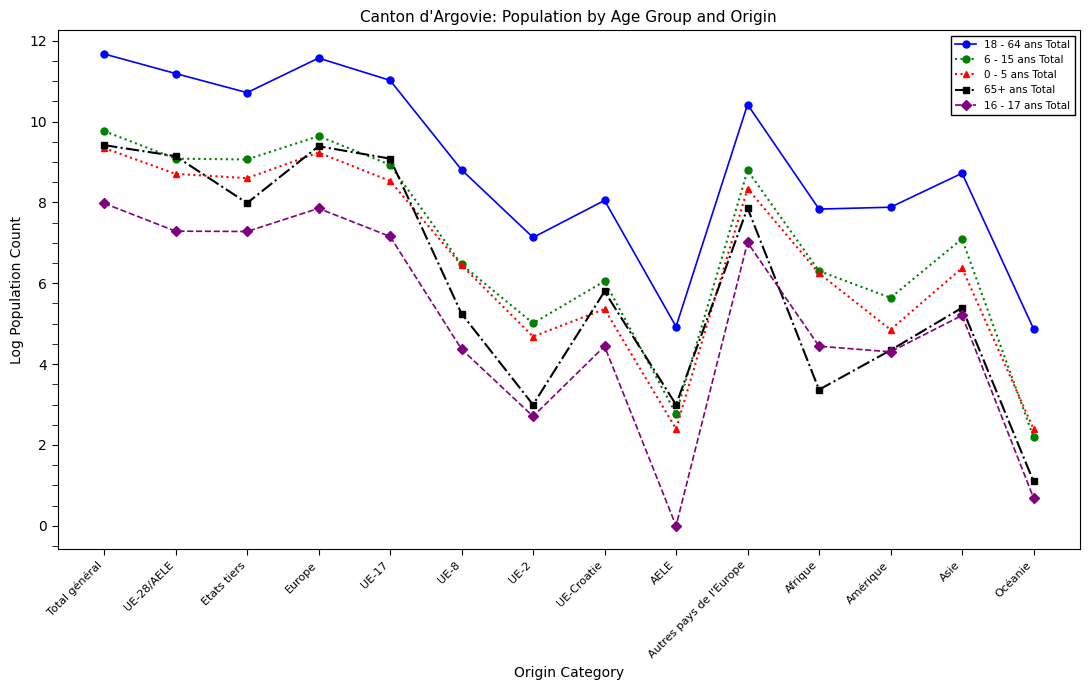

Is the value of 0 - 5 ans Total at UE-Croatie greater than the value of 65+ ans Total at Amérique?

Yes